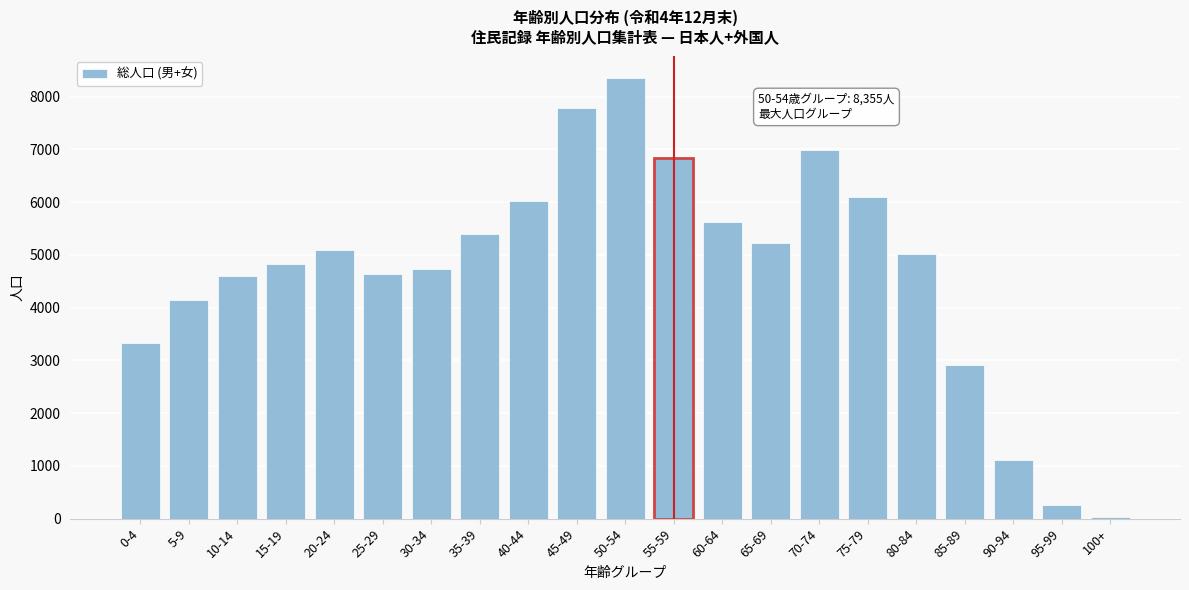

What is the label of the 9th bar from the left?

40-44